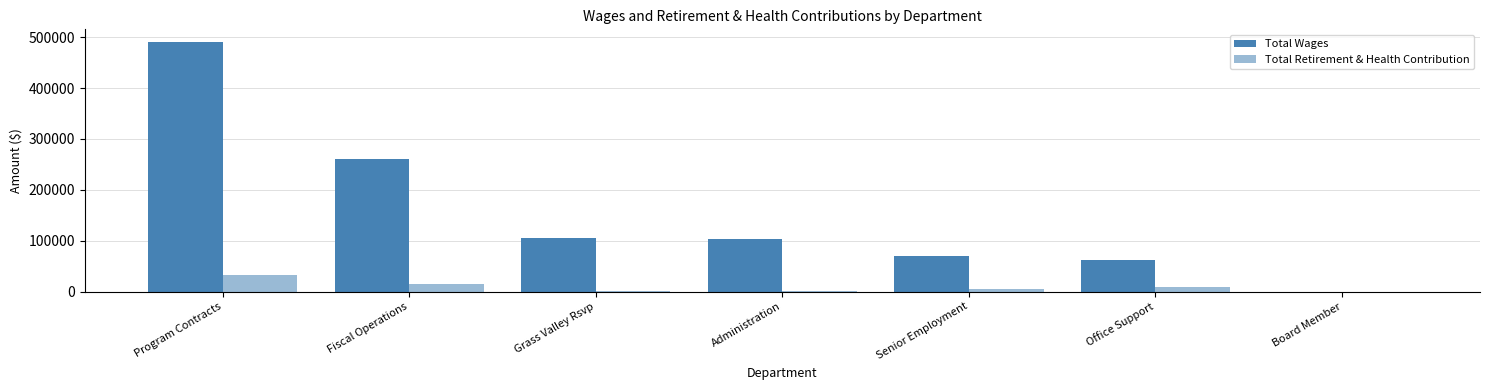

Where is Total Retirement & Health Contribution nearest to the value 16243?

Fiscal Operations